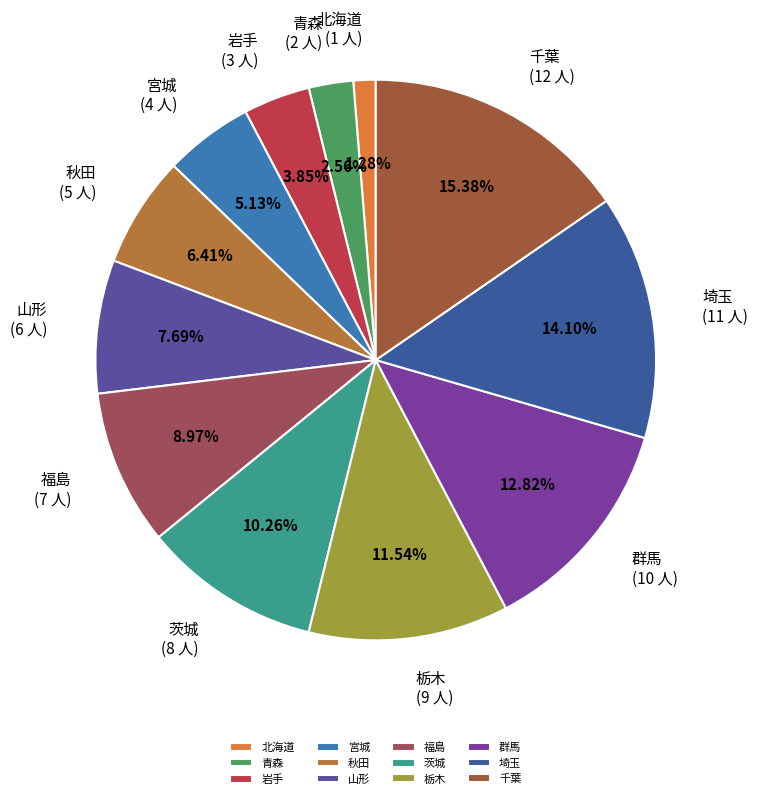

Is there a majority slice in this chart?

No